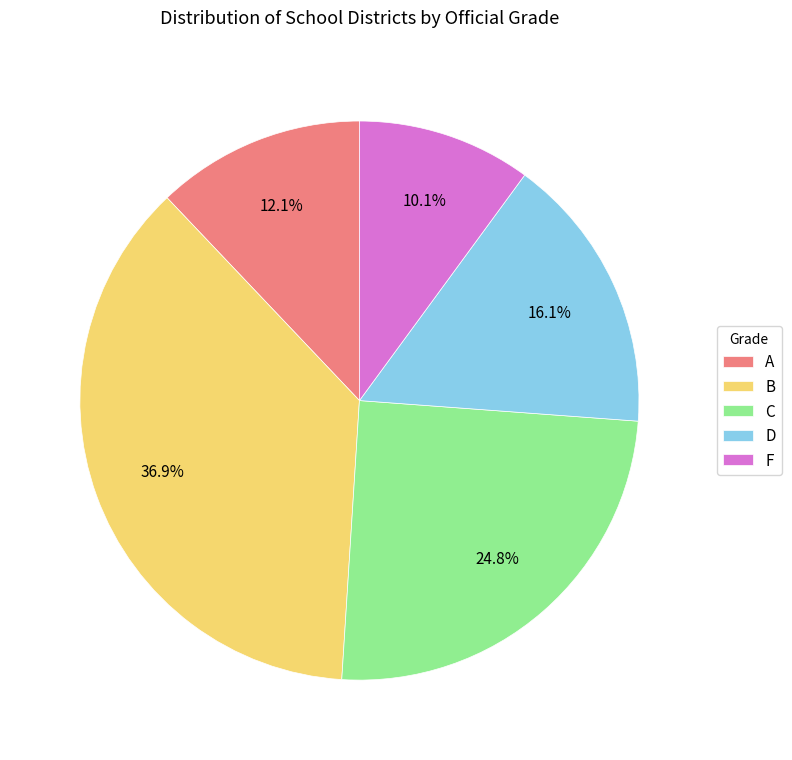

To the nearest percent, what percentage of the pie is F?

10%